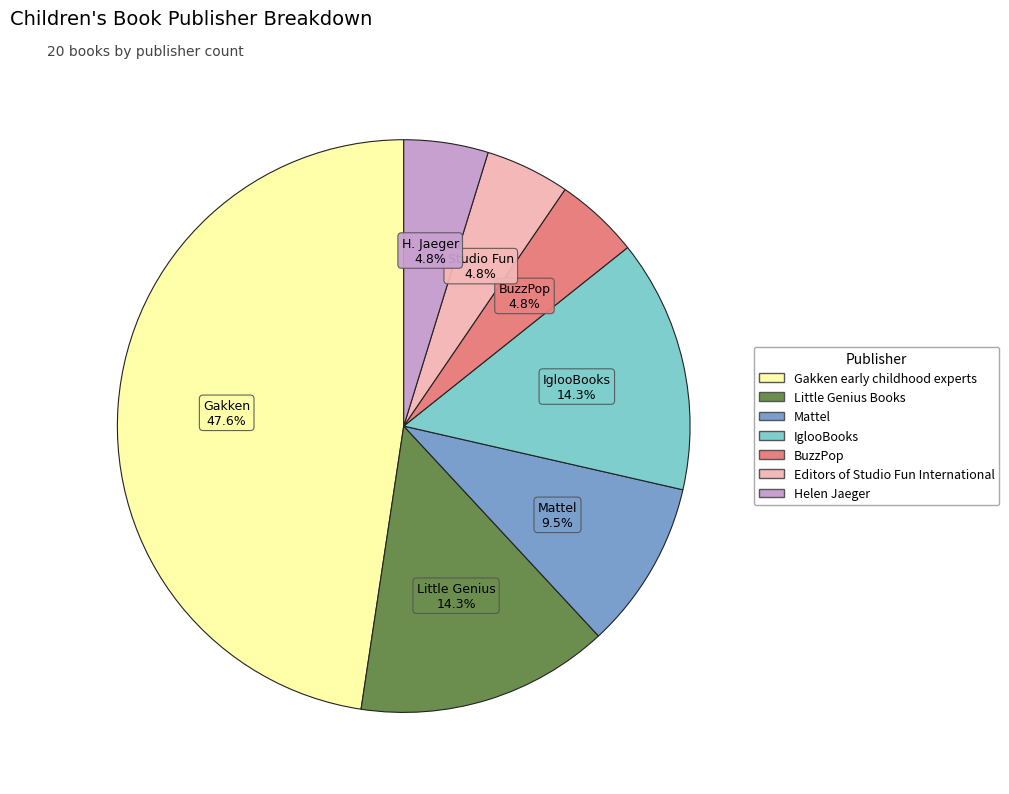

Which slice is the largest?

Gakken early childhood experts